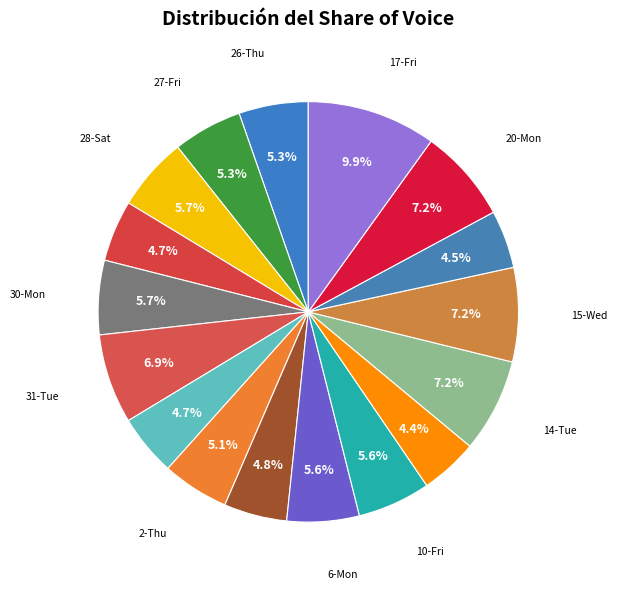

Count the number of slices in the pie.

17